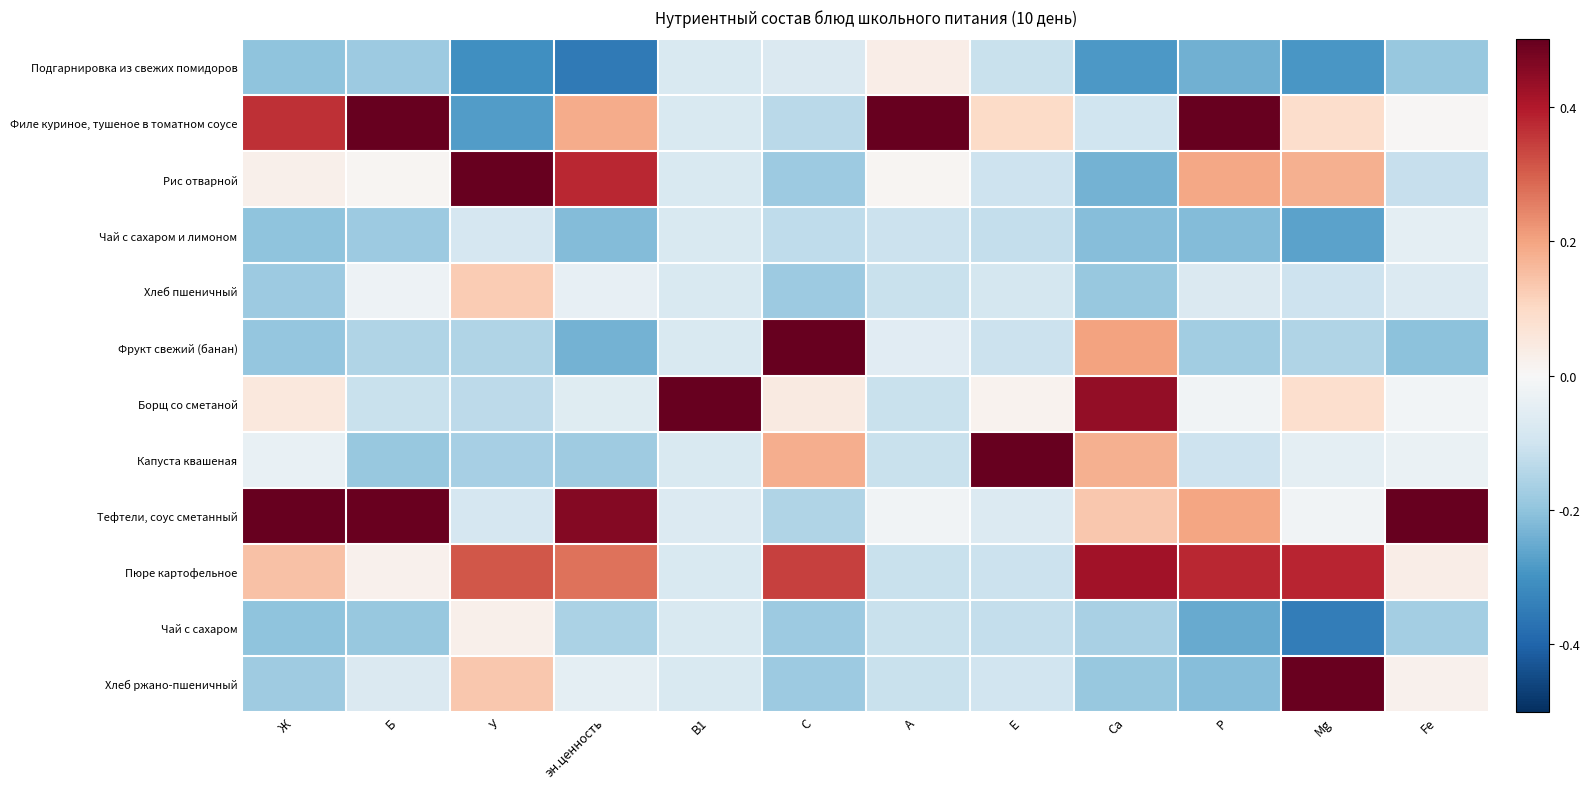

Which has a higher value, С or эн.ценность?

С